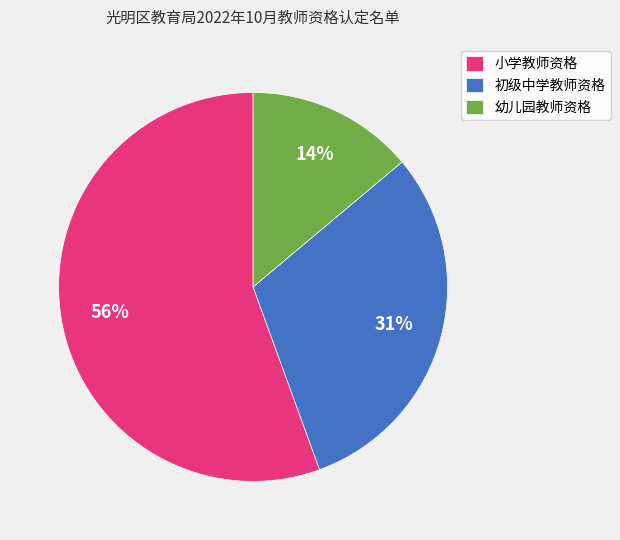

To the nearest percent, what percentage of the pie is 幼儿园教师资格?

14%